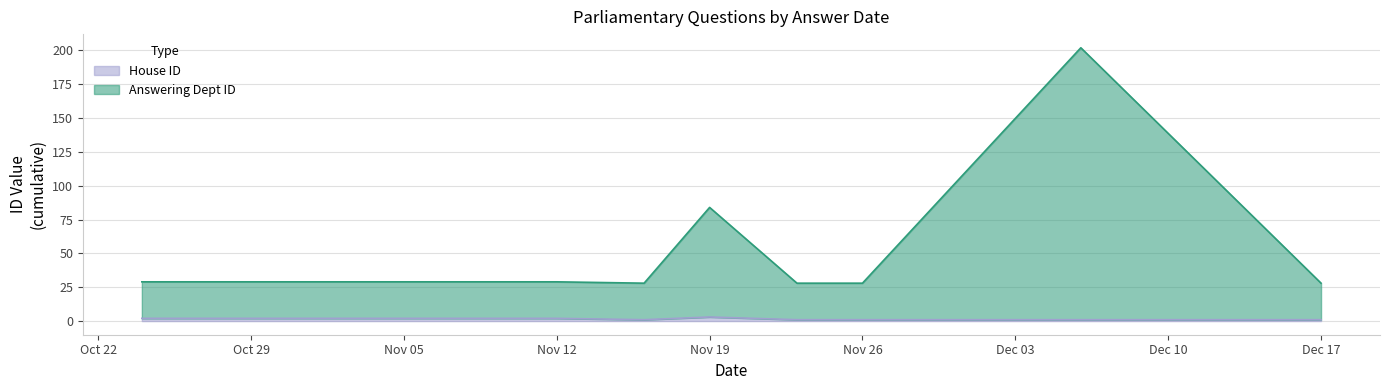

Which series has the widest spread of values?

Answering Dept ID